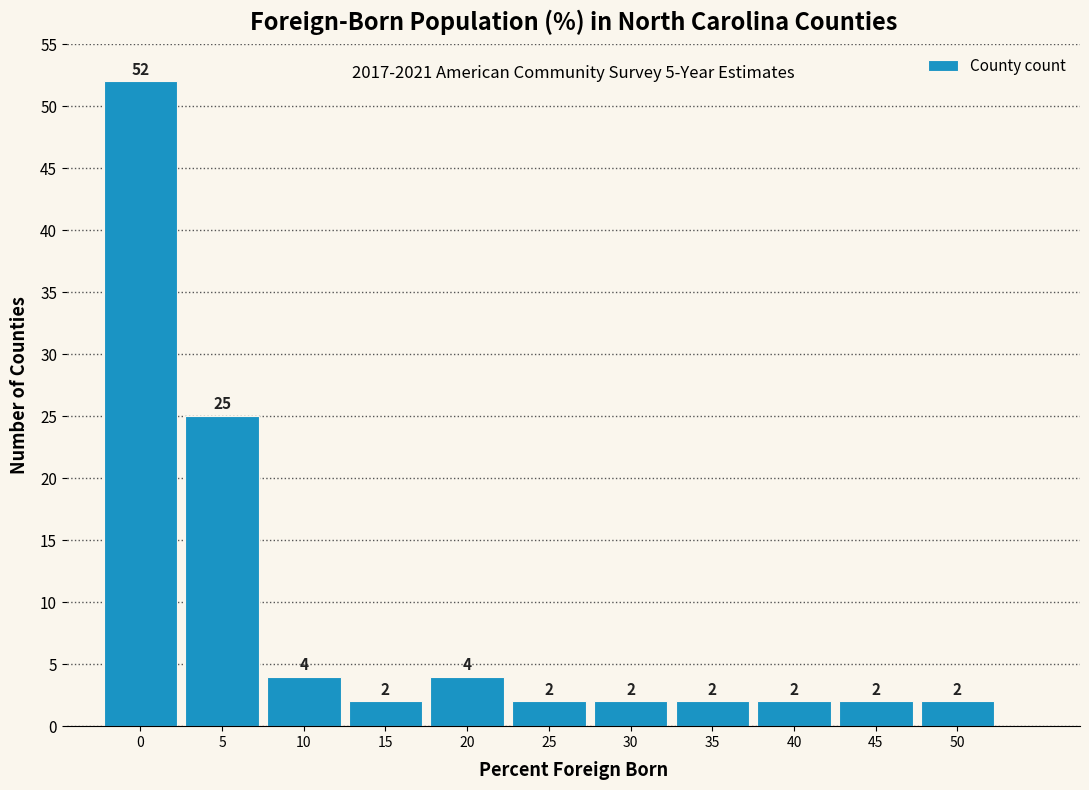

Reading left to right, transcribe all the data shown in this chart.

52	25	4	2	4	2	2	2	2	2	2